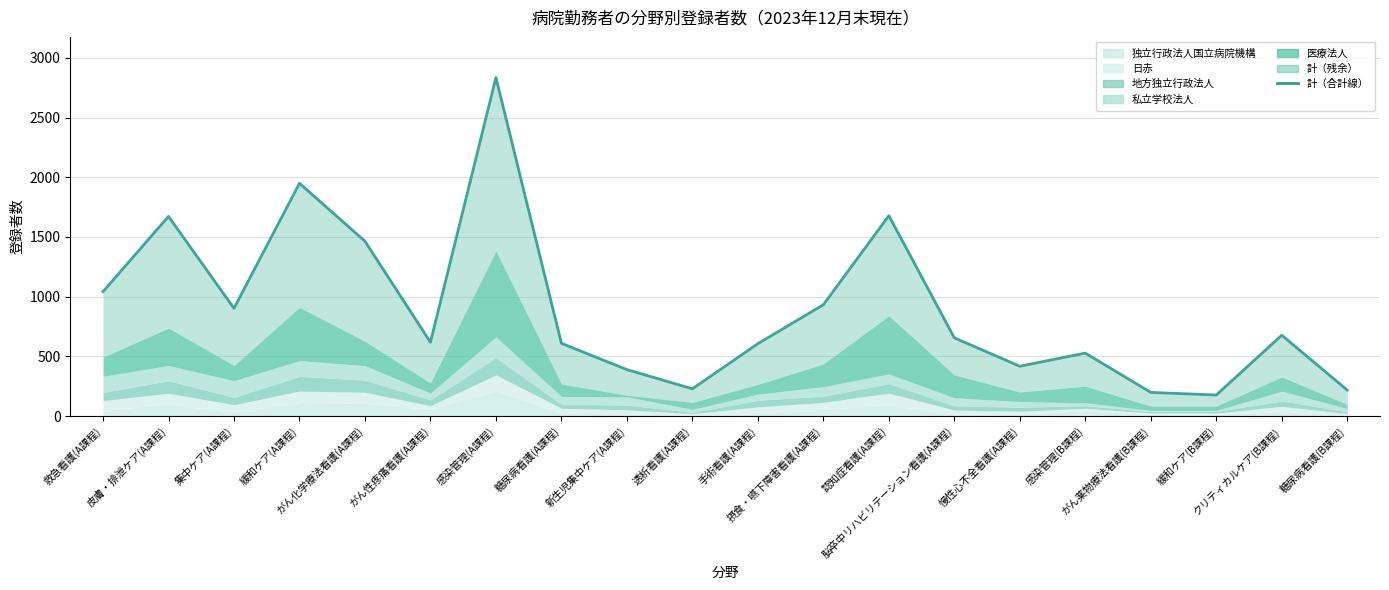

How many lines are shown in the chart?

1